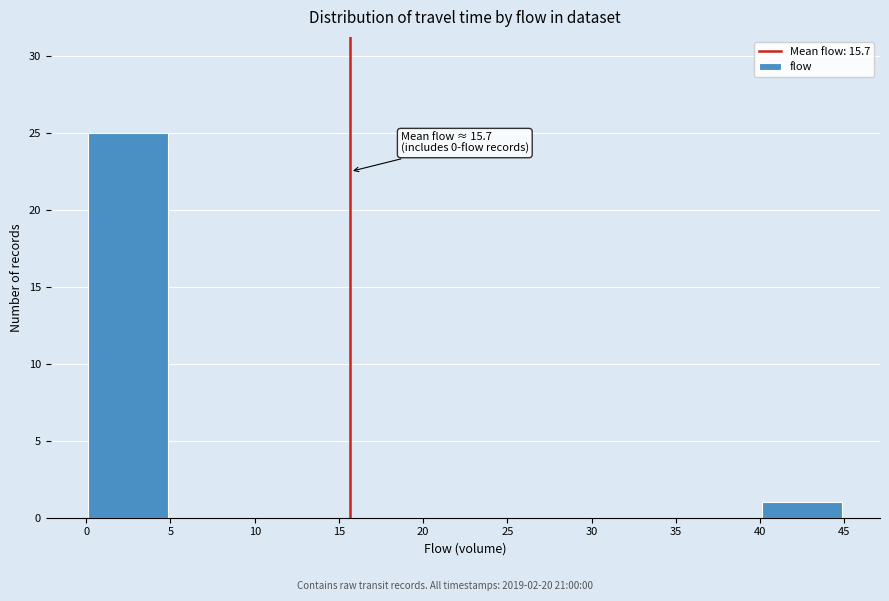

Over which range of the x-axis is the bar tallest?

0 to 5